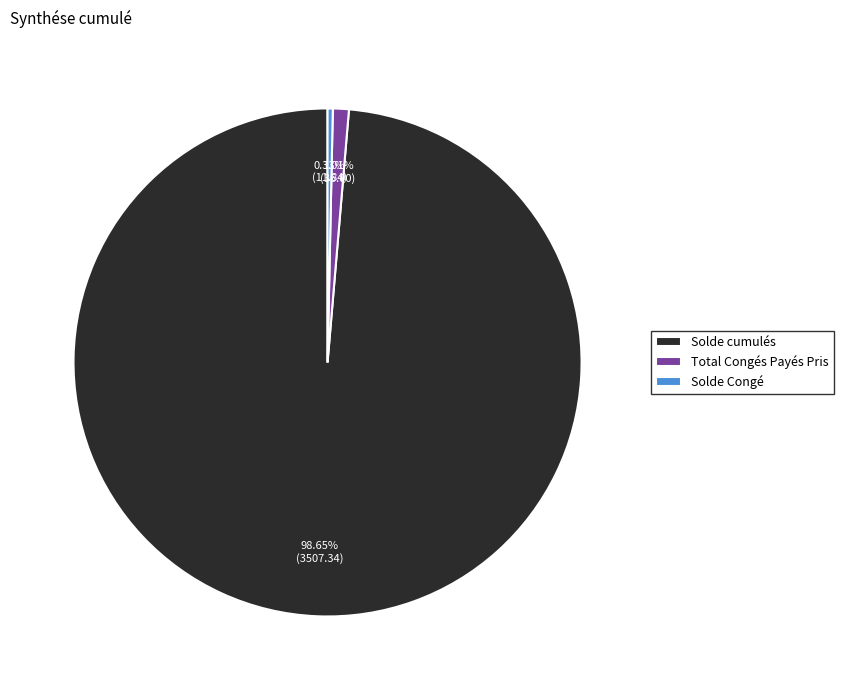

The Total Congés Payés Pris slice represents 1% of the pie. True or false?

True